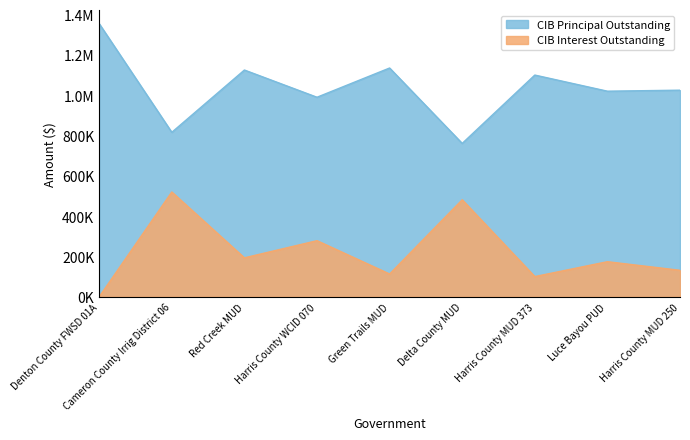

Rank the series by their maximum value, from highest to lowest.

CIB Principal Outstanding, CIB Interest Outstanding